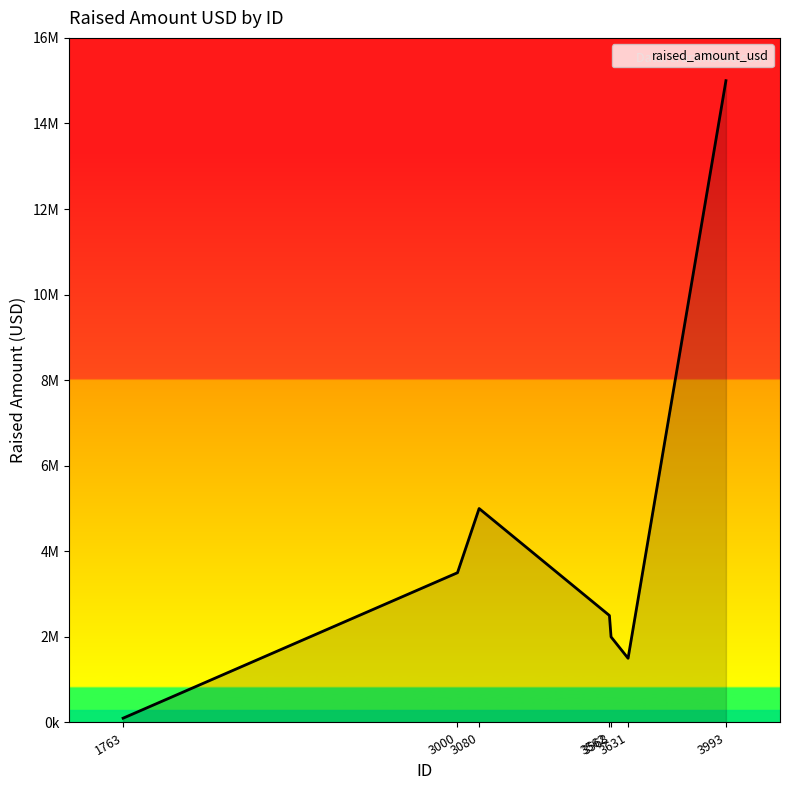

Rank the categories by value from highest to lowest.

3993, 3080, 3000, 3562, 3568, 3631, 1763